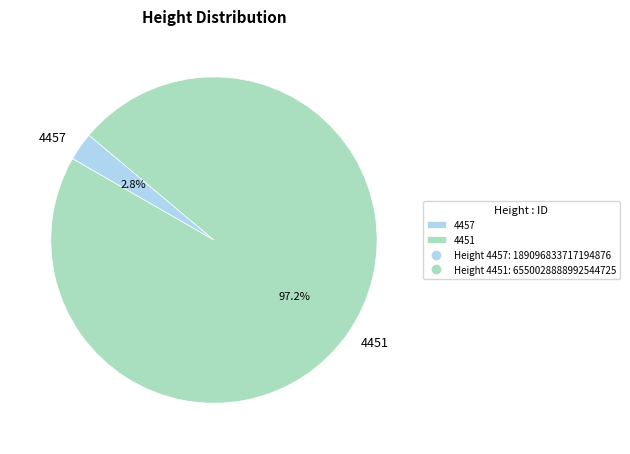

How many slices are in this pie chart?

2